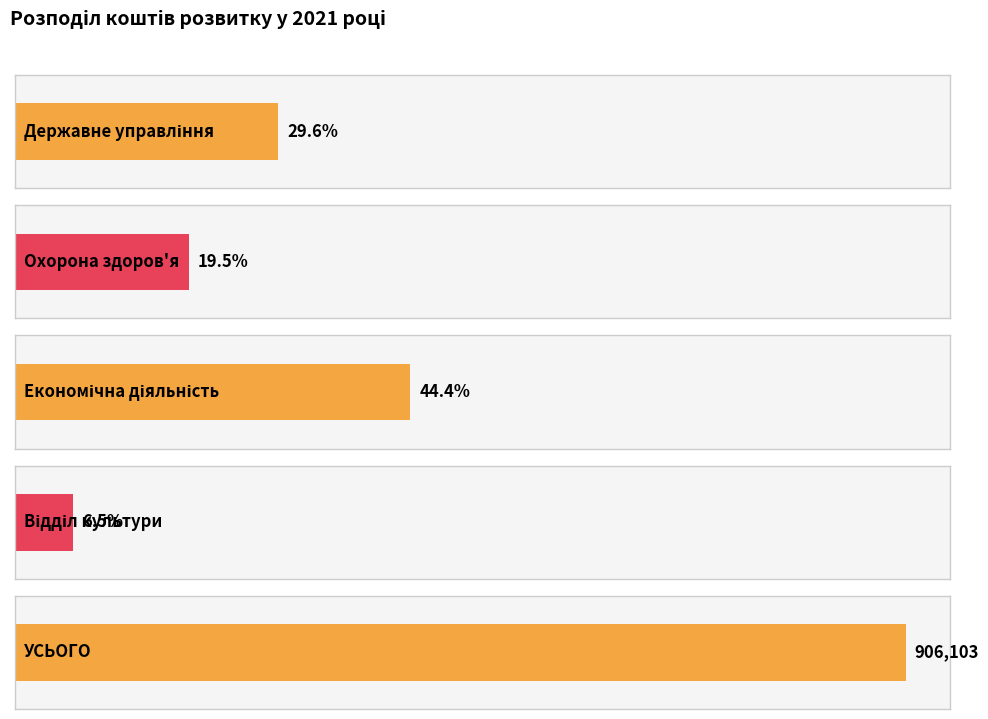

What is the change in value from Економічна діяльність to Відділ культури?

-343214